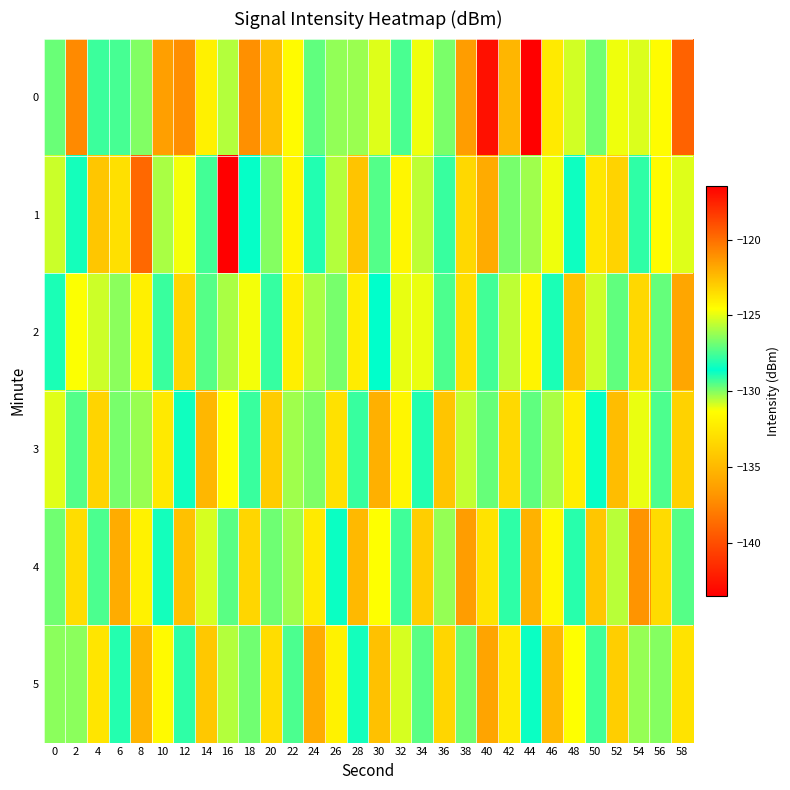

How many distinct data groups are displayed?

6